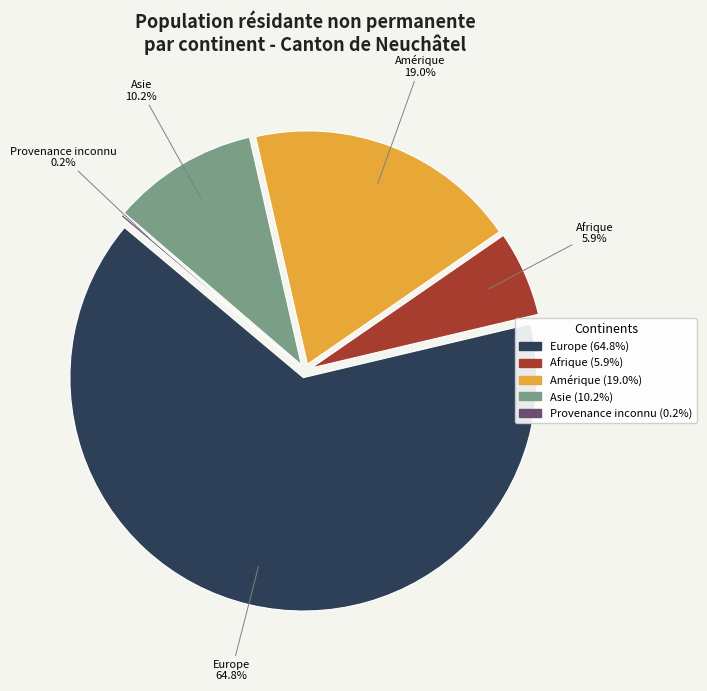

To the nearest percent, what is the combined percentage of Afrique and Provenance inconnu?

6%